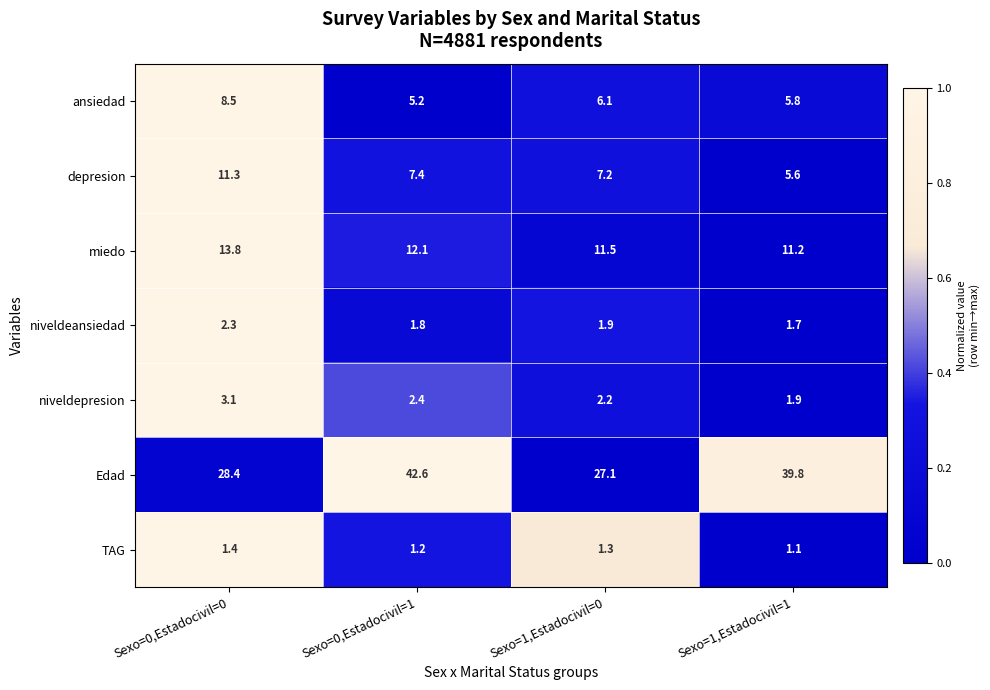

True or false: Edad has a value of 12.8 at Sexo=1,Estadocivil=0.

False